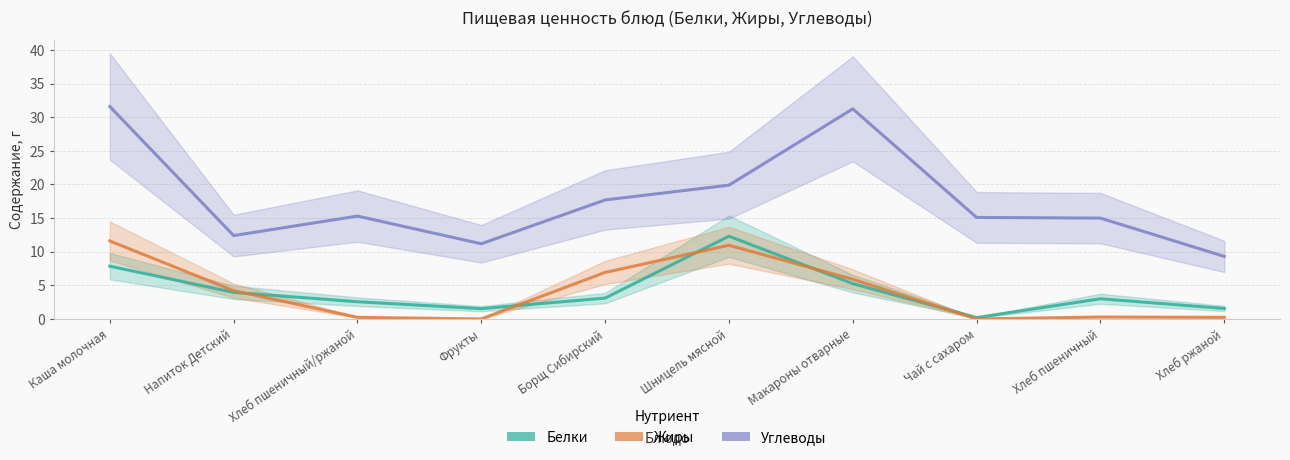

At Чай с сахаром, list the series in order from smallest to largest.

Жиры, Белки, Углеводы